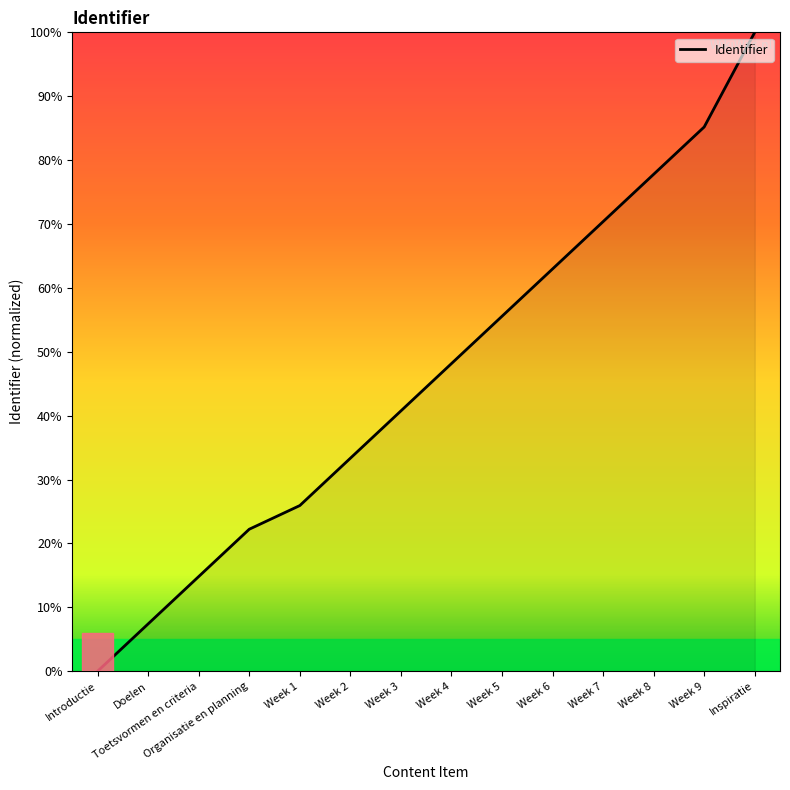

Is it true that the value at Organisatie en planning is 22.2?

True